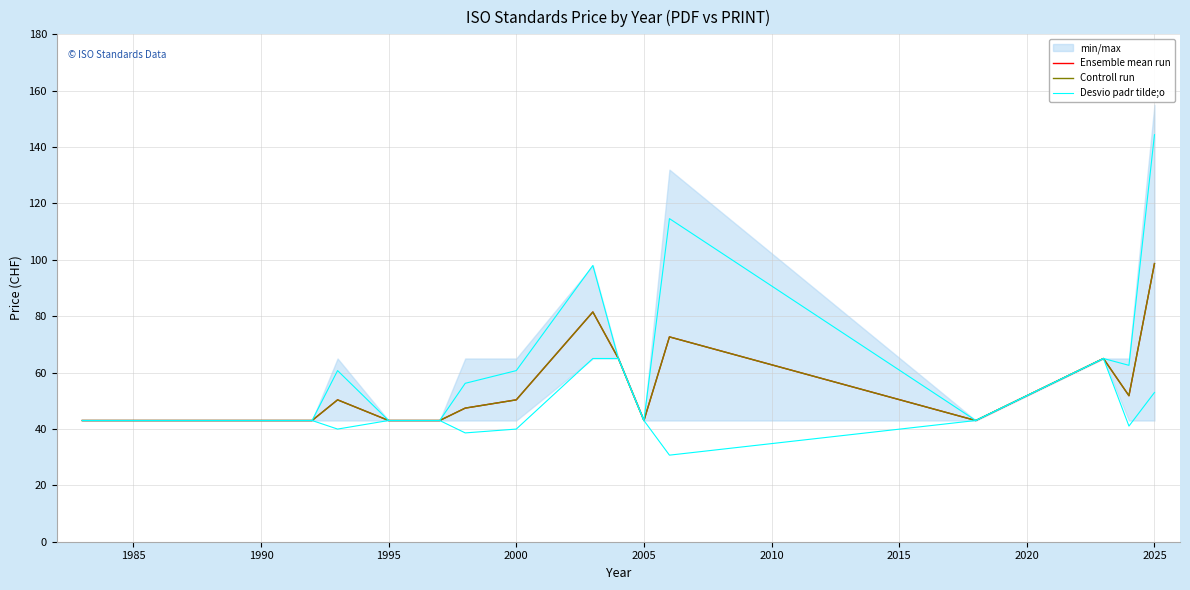

What is the value of the Ensemble mean run point at the 14th from the left?

43.0